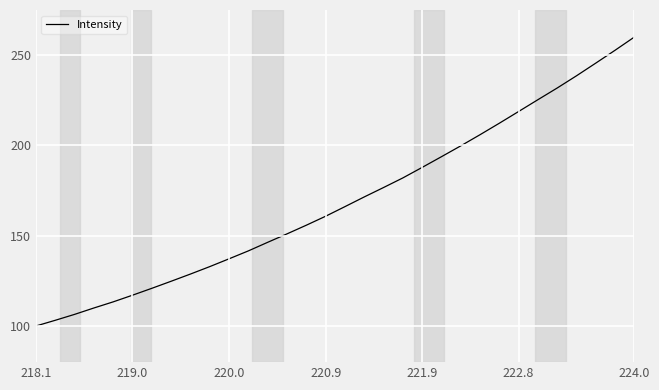

What is the minimum value shown in the chart?

100.0